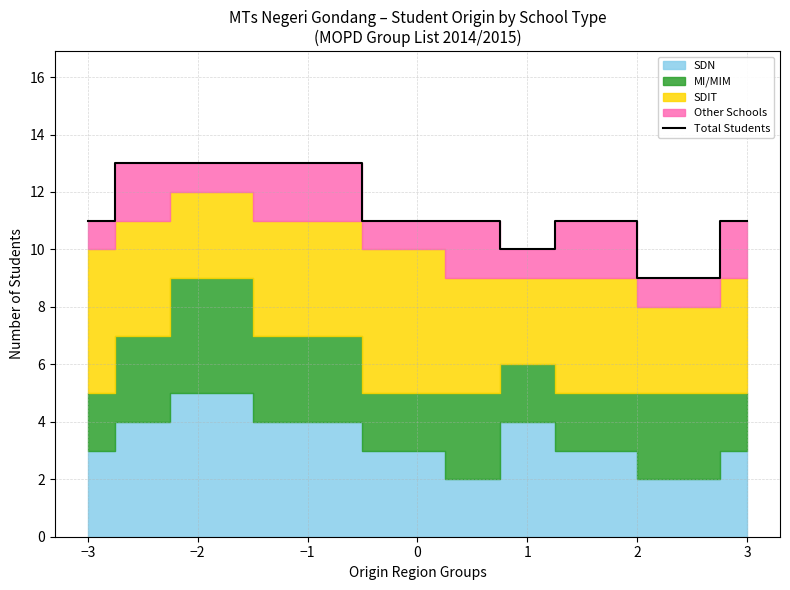

Is it true that Total Students equals 13 at −2?

True